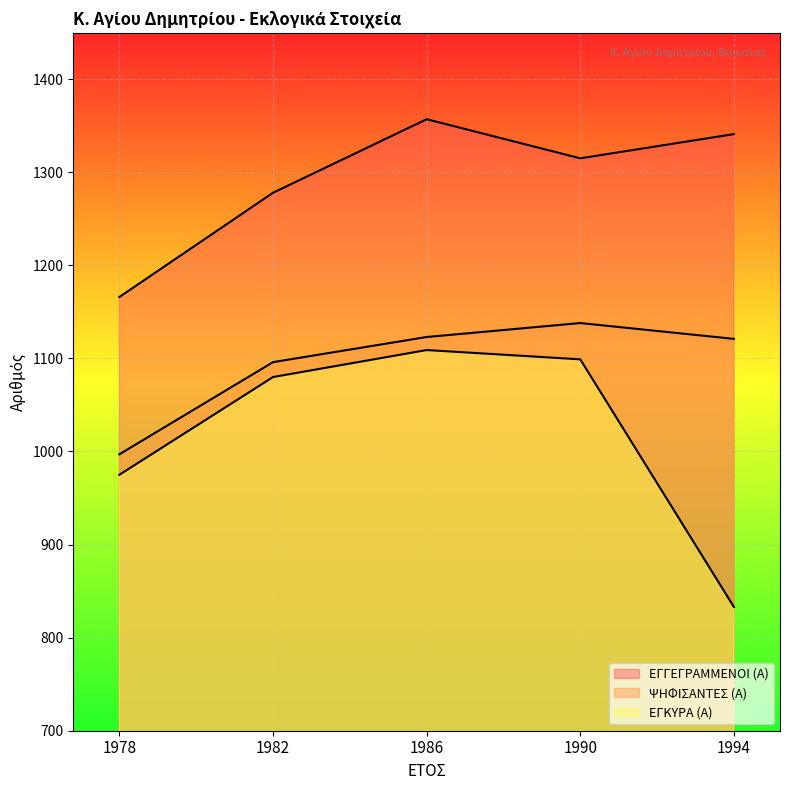

Reading left to right, what are all the values shown in this chart?

ΕΓΓΕΓΡΑΜΜΕΝΟΙ (Α): 1978=1166	1982=1278	1986=1357	1990=1315	1994=1341
ΨΗΦΙΣΑΝΤΕΣ (Α): 1978=997	1982=1096	1986=1123	1990=1138	1994=1121
ΕΓΚΥΡΑ (Α): 1978=975	1982=1080	1986=1109	1990=1099	1994=833